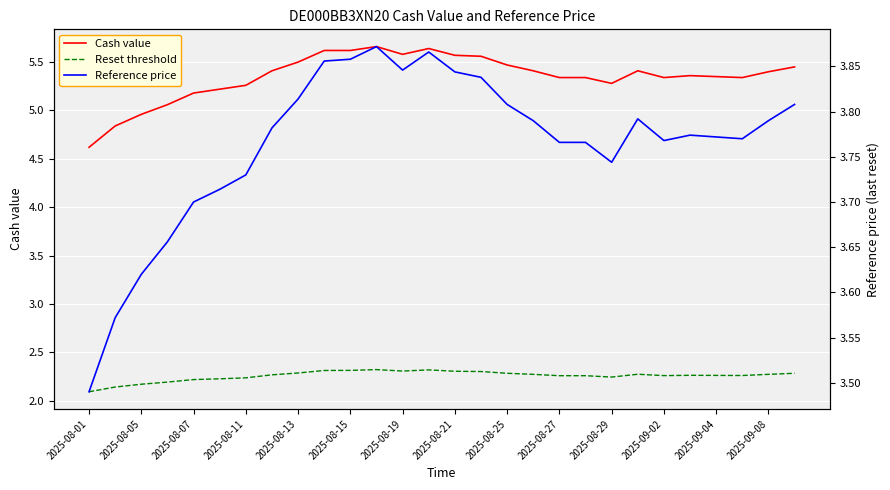

What is the difference between the maximum and minimum values in the Cash value series?

1.0